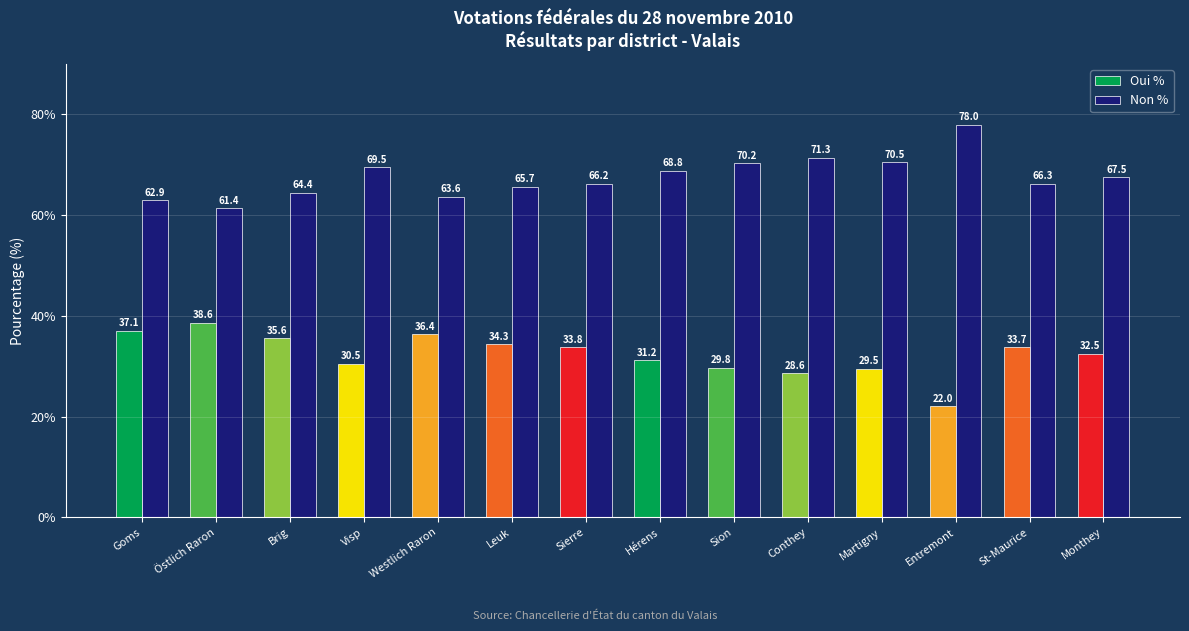

Does the chart contain stacked bars?

No